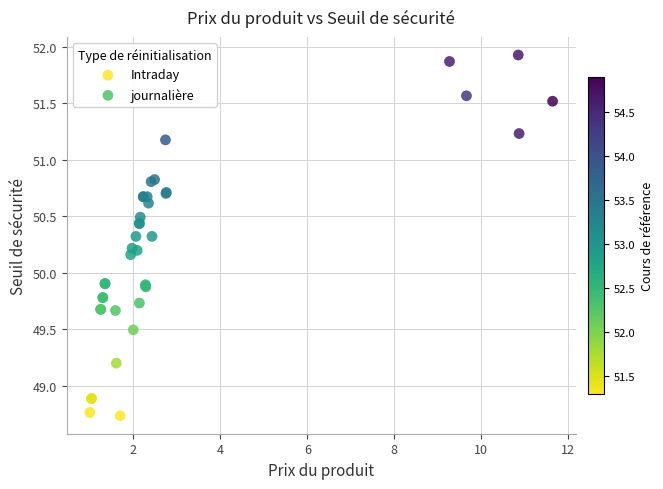

What are all the series names shown in the legend?

Intraday, journalière